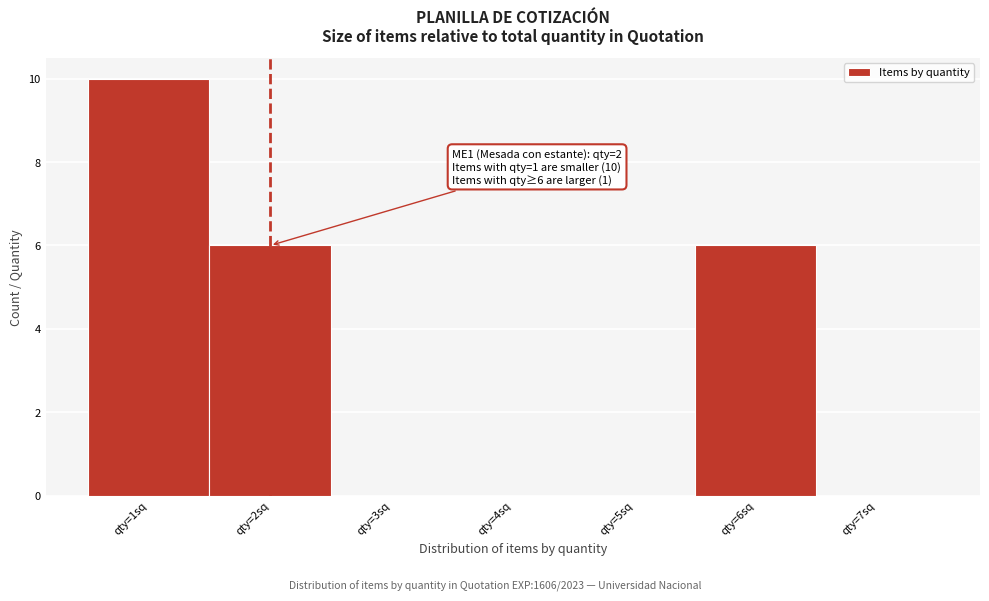

Which range on the x-axis has the tallest bar?

0.5 to 1.5